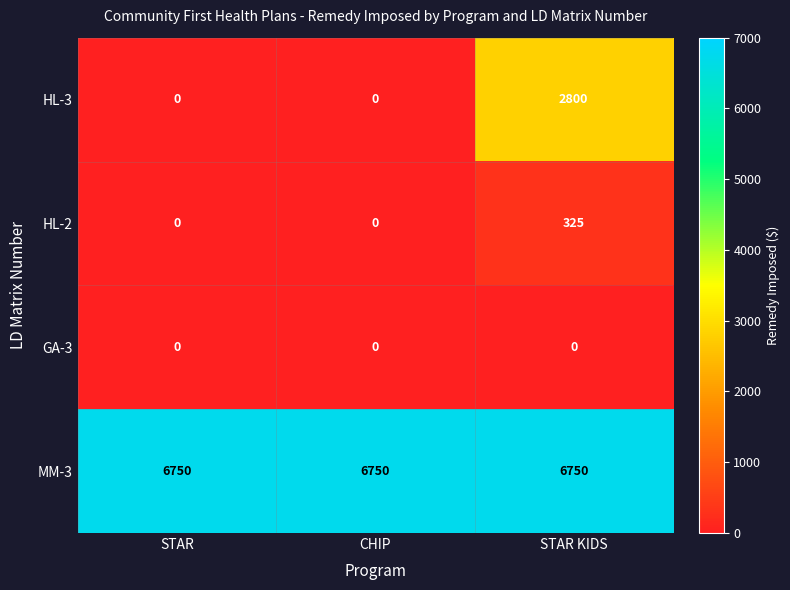

Between CHIP and STAR KIDS, which series saw the biggest shift?

HL-3